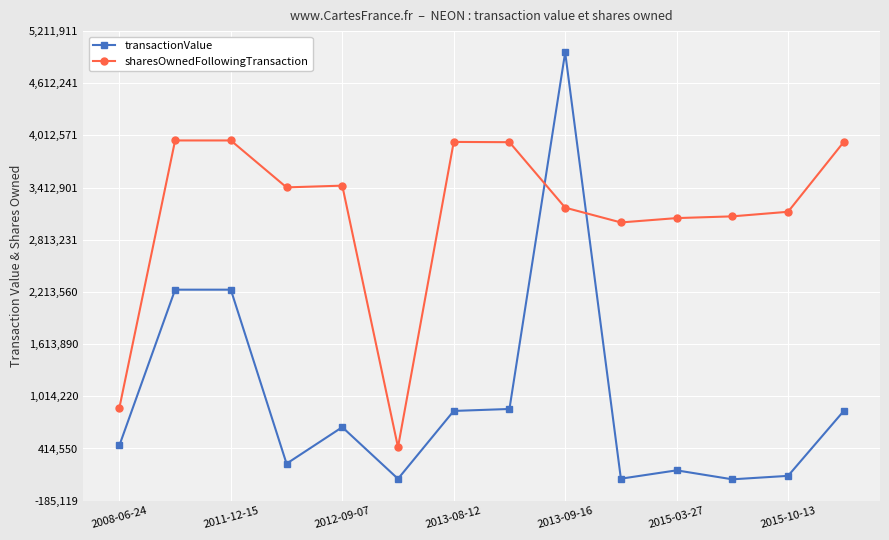

How many intersections are there between sharesOwnedFollowingTransaction and transactionValue?

2